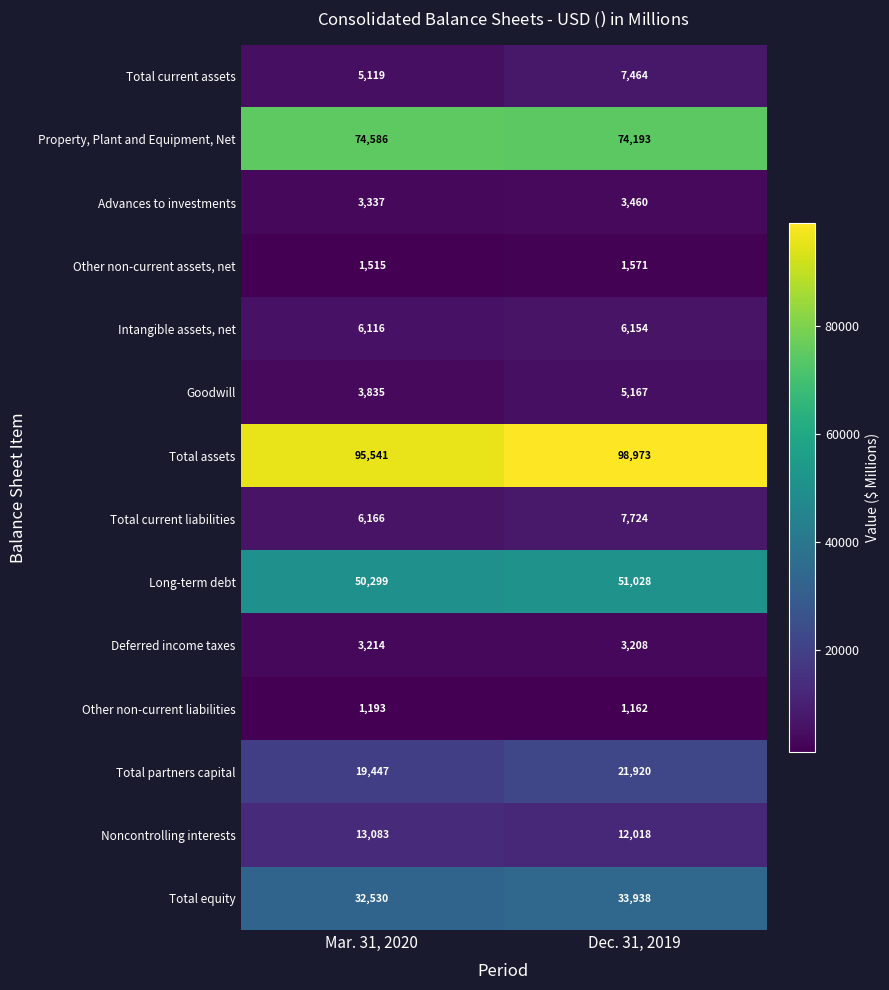

Reading right to left, transcribe all the data shown in this chart.

Total current assets: Dec. 31, 2019=7464	Mar. 31, 2020=5119
Property, Plant and Equipment, Net: Dec. 31, 2019=74193	Mar. 31, 2020=74586
Advances to investments: Dec. 31, 2019=3460	Mar. 31, 2020=3337
Other non-current assets, net: Dec. 31, 2019=1571	Mar. 31, 2020=1515
Intangible assets, net: Dec. 31, 2019=6154	Mar. 31, 2020=6116
Goodwill: Dec. 31, 2019=5167	Mar. 31, 2020=3835
Total assets: Dec. 31, 2019=98973	Mar. 31, 2020=95541
Total current liabilities: Dec. 31, 2019=7724	Mar. 31, 2020=6166
Long-term debt: Dec. 31, 2019=51028	Mar. 31, 2020=50299
Deferred income taxes: Dec. 31, 2019=3208	Mar. 31, 2020=3214
Other non-current liabilities: Dec. 31, 2019=1162	Mar. 31, 2020=1193
Total partners capital: Dec. 31, 2019=21920	Mar. 31, 2020=19447
Noncontrolling interests: Dec. 31, 2019=12018	Mar. 31, 2020=13083
Total equity: Dec. 31, 2019=33938	Mar. 31, 2020=32530